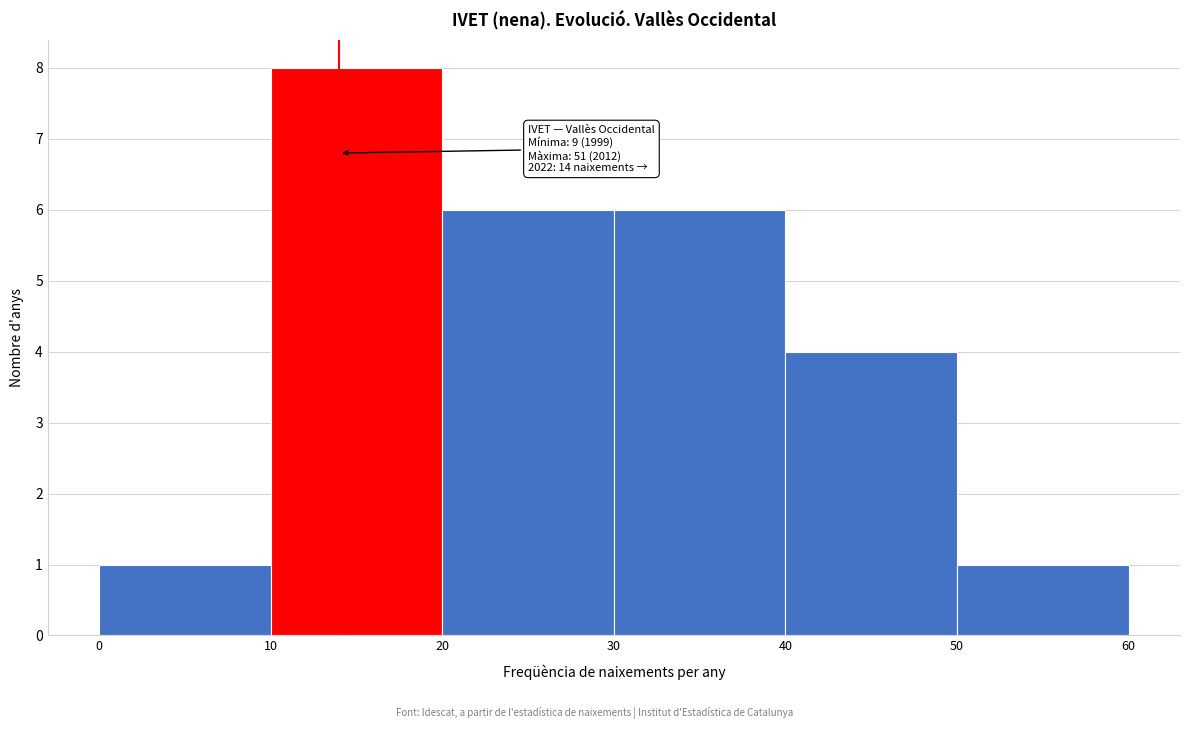

Which range on the x-axis has the tallest bar?

10 to 20